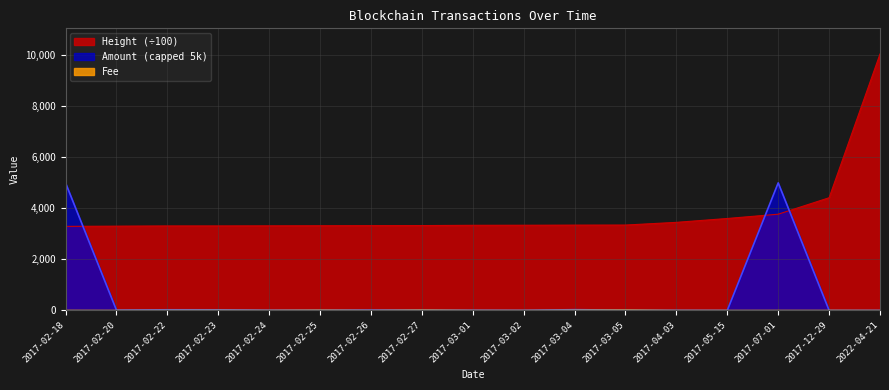

Which series has the largest range (max minus min)?

Height (÷100)